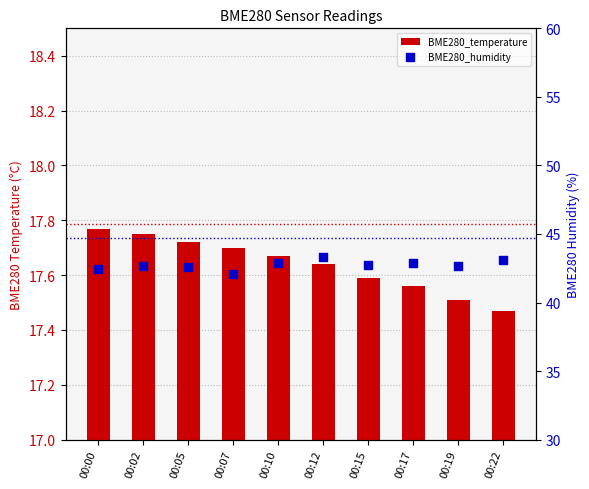

Which series contains the highest Y value?

BME280_humidity